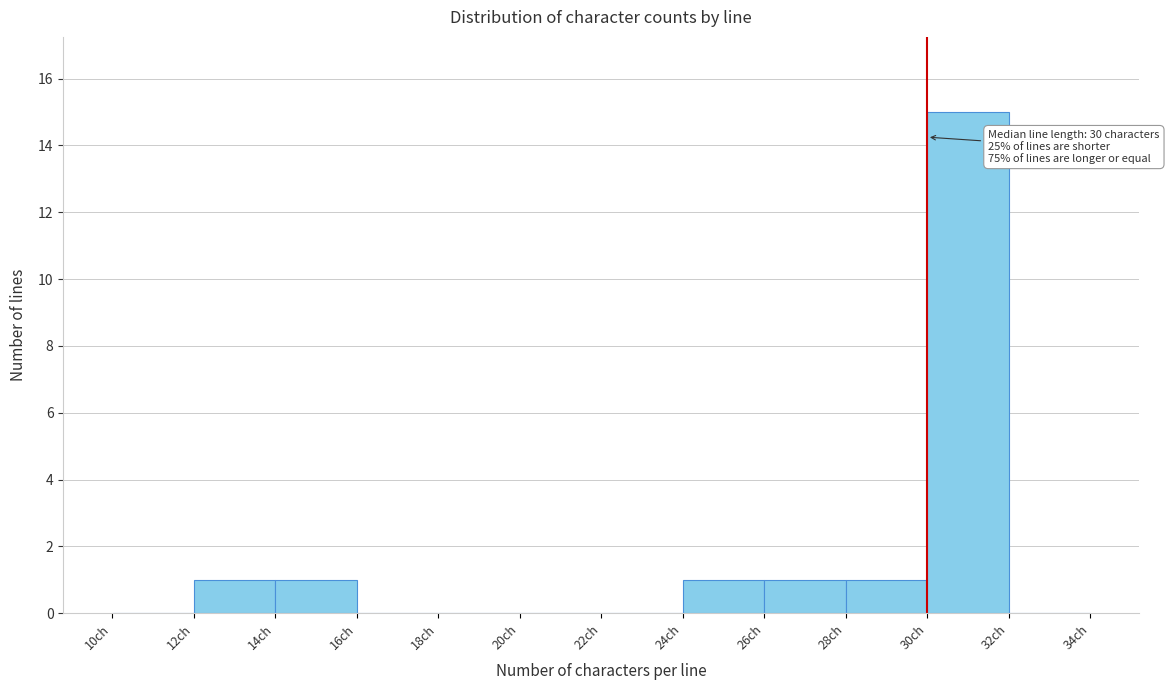

Over which range of the x-axis is the bar tallest?

30 to 32